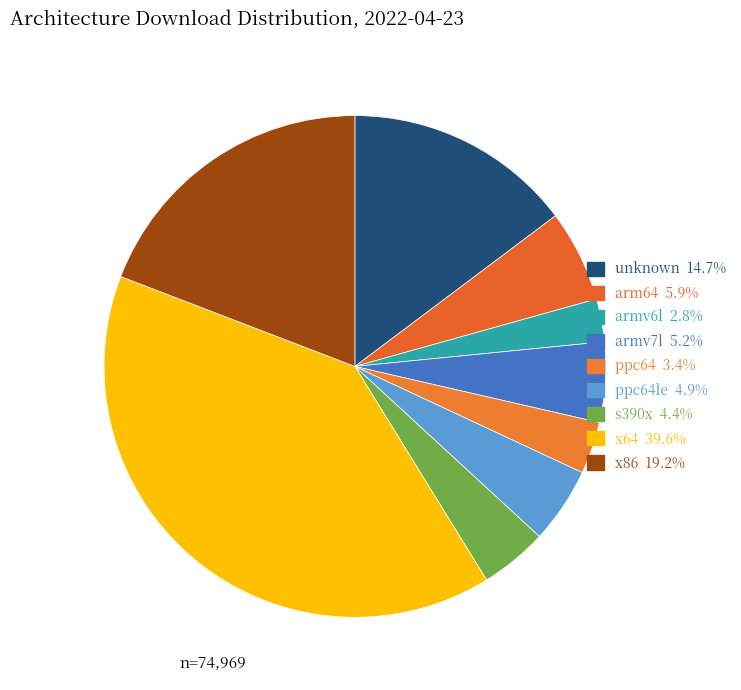

Is there any slice that represents more than half of the pie?

No